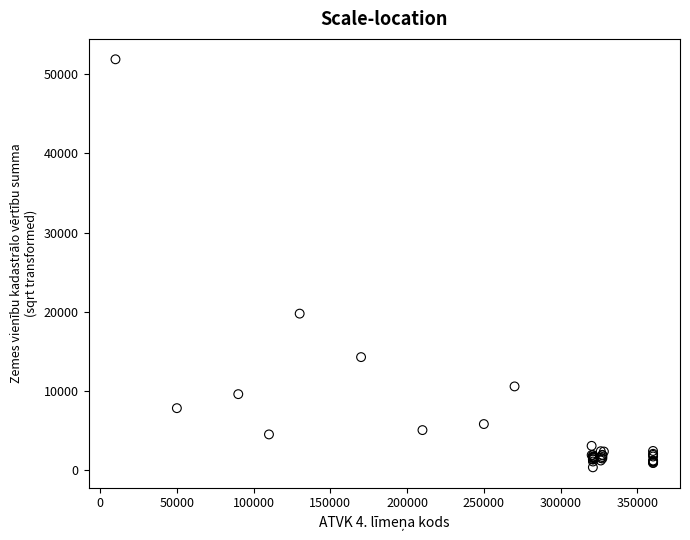

What Y value in the scatter plot is closest to 26108?

19747.8